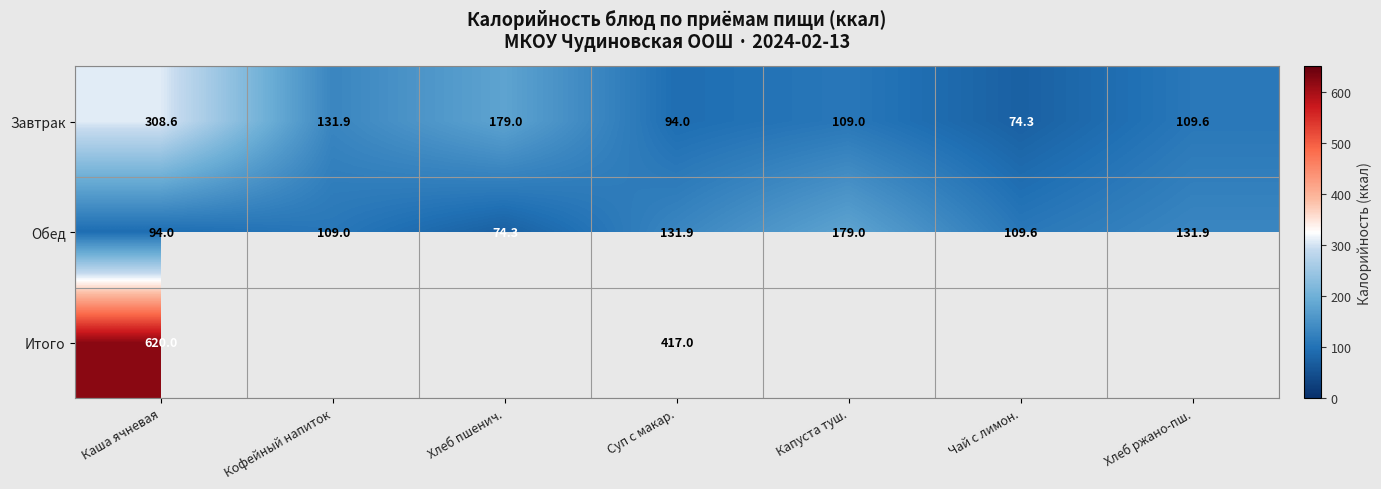

Is the value of Завтрак at Каша ячневая greater than the value of Обед at Каша ячневая?

Yes